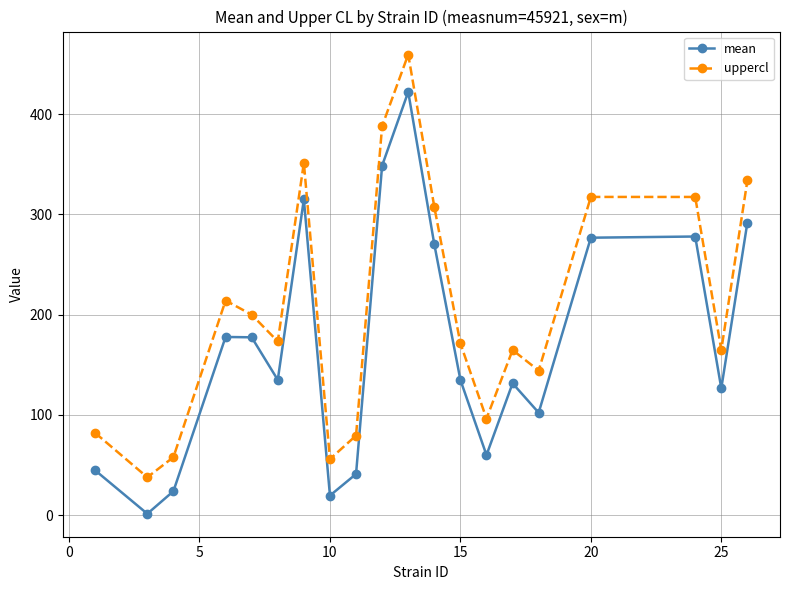

How many interior local peaks does the mean series have?

5